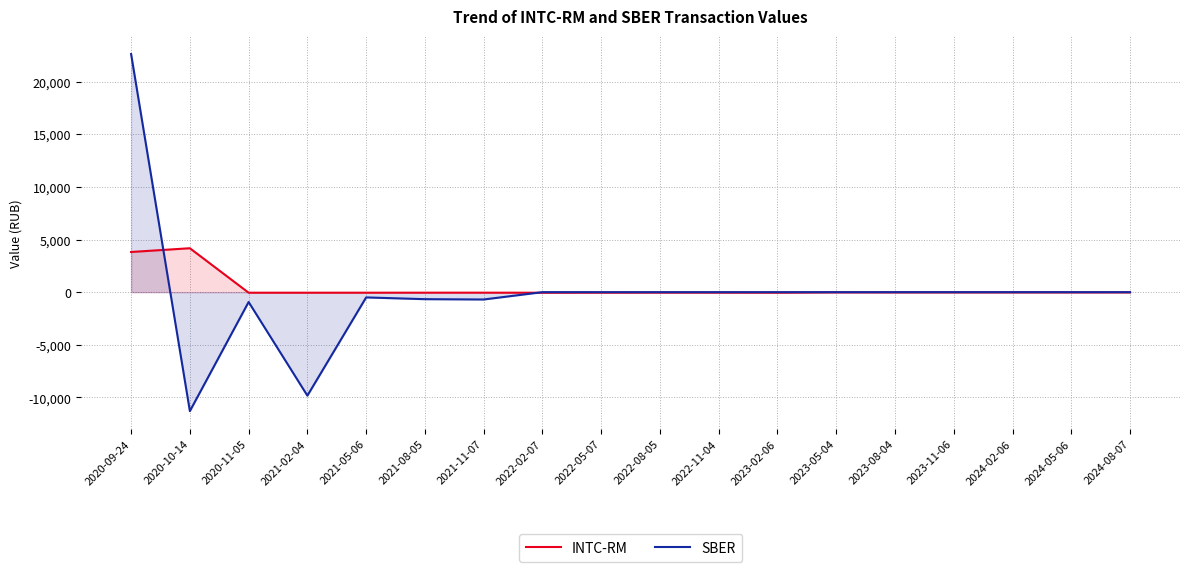

What is the value of the INTC-RM point at the 3rd from the left?

-52.8